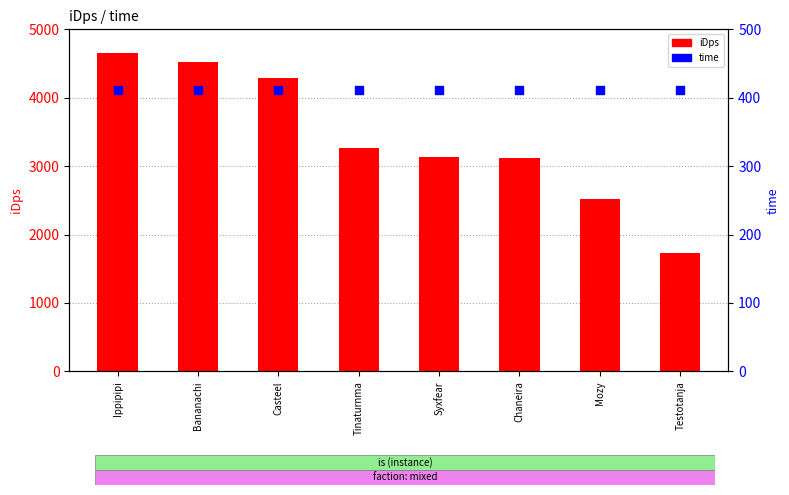

Which series reaches the minimum Y coordinate?

time